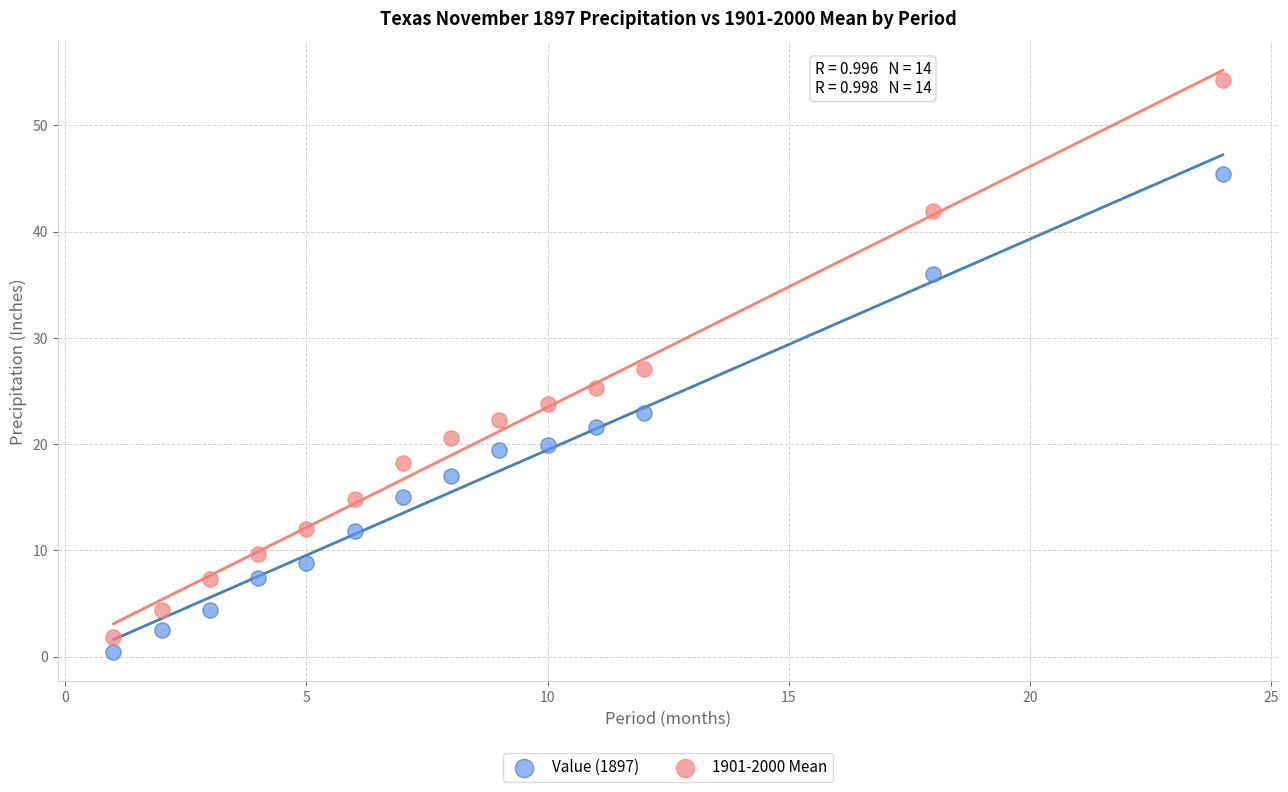

Which series has the largest Y range (max minus min)?

1901-2000 Mean